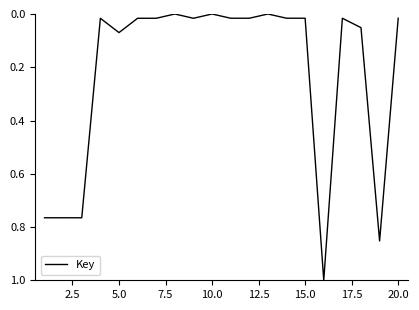

What is the difference between the maximum and minimum values?

1.0